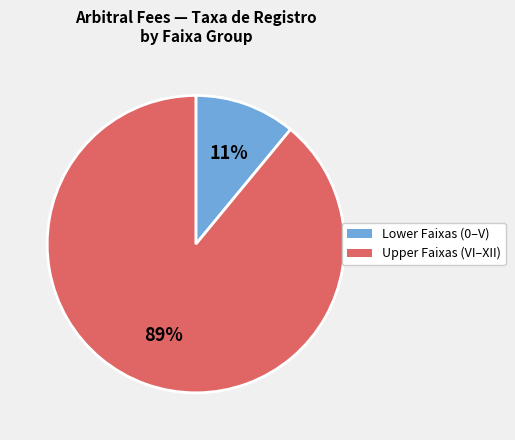

To the nearest percent, what is the difference between the largest and smallest slice percentages?

78%